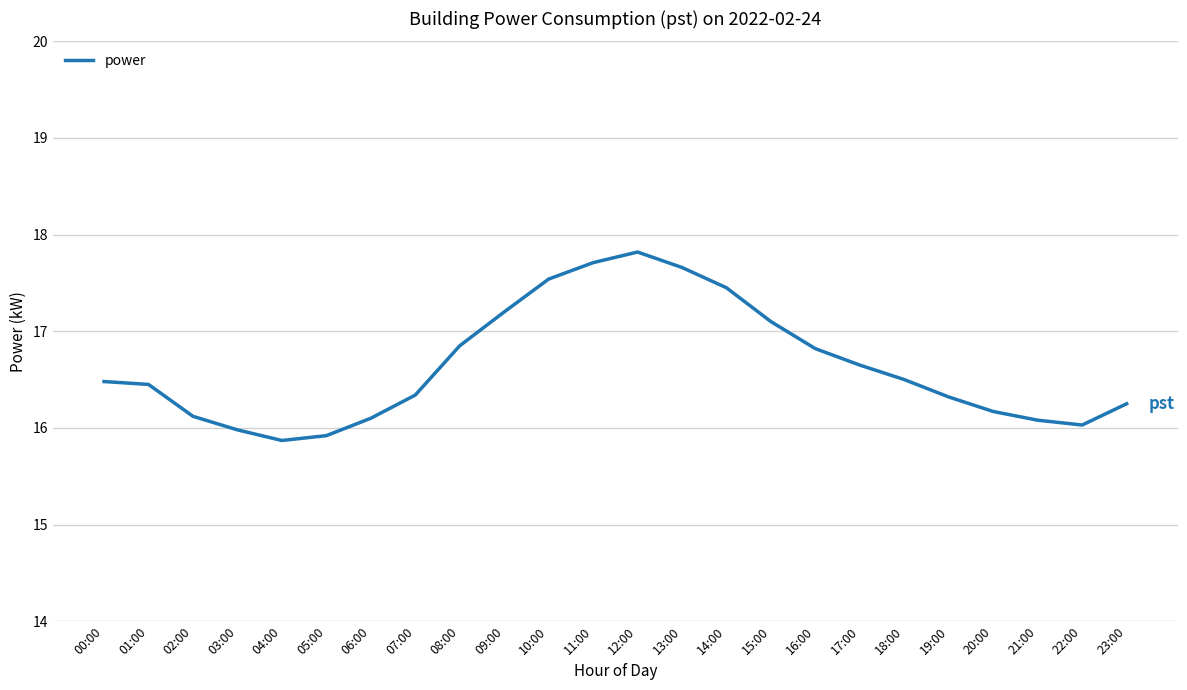

What is the difference between the values at 04:00 and 10:00?

1.7